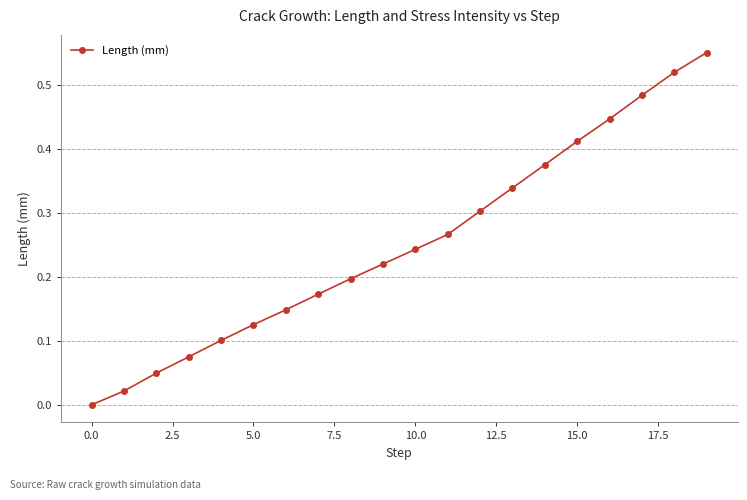

True or false: there are more than 0 points higher than both neighbors.

False